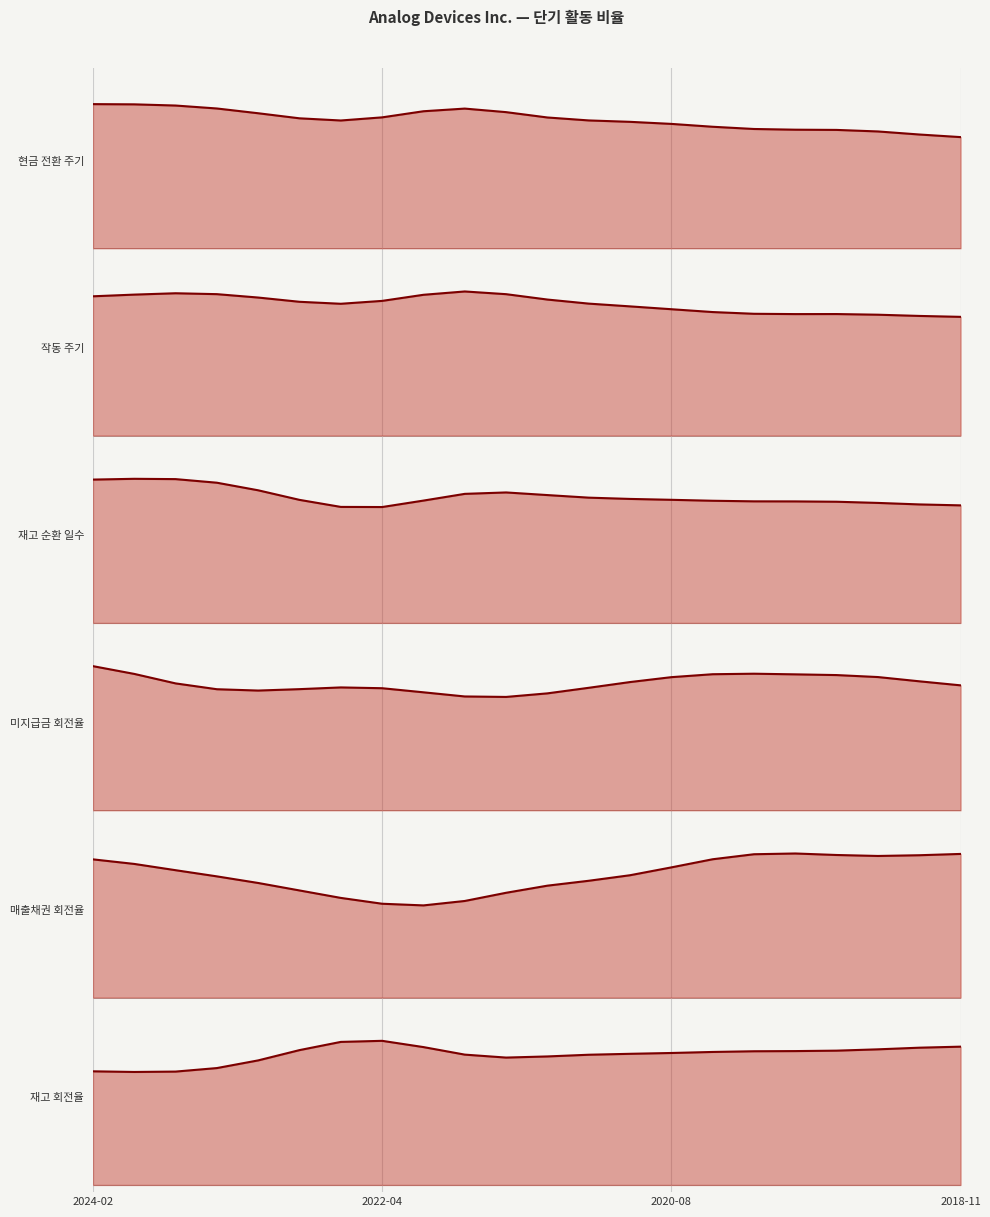

In 재고 회전율, how many points are lower than both neighbors (excluding endpoints)?

2